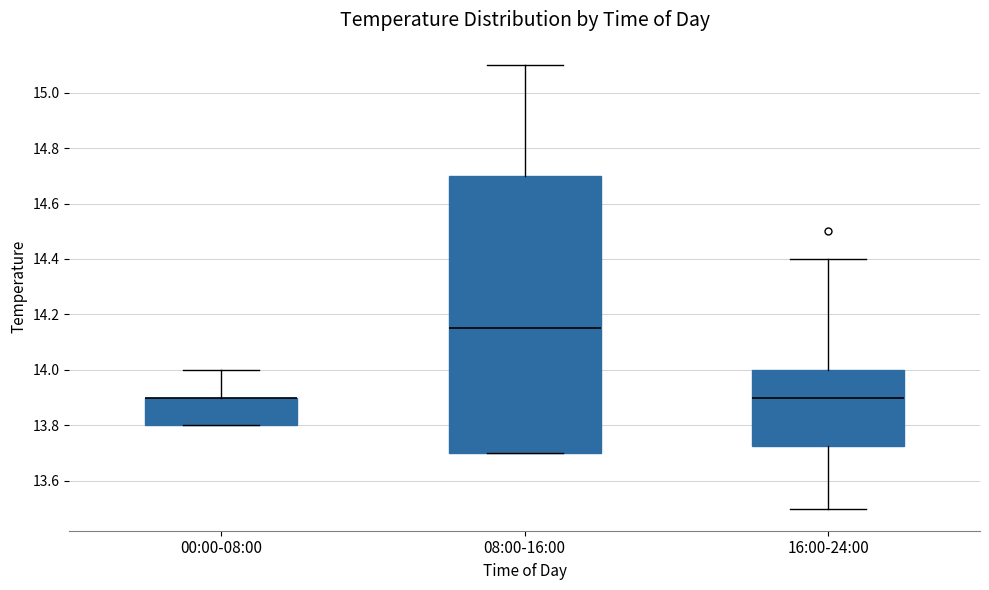

Reading left to right, read every box against the y-axis: the position of its median line, the range the box covers, and the ends of its whiskers. The values are not printed on the chart, so give them approximately, as read against the axis.

00:00-08:00: median 13.90 (drawn on the box's upper edge), box 13.80 to 13.90, whiskers 13.80 to 14.00
08:00-16:00: median 14.16, box 13.70 to 14.70, whiskers 13.70 to 15.10
16:00-24:00: median 13.90, box 13.72 to 14.00, whiskers 13.50 to 14.40